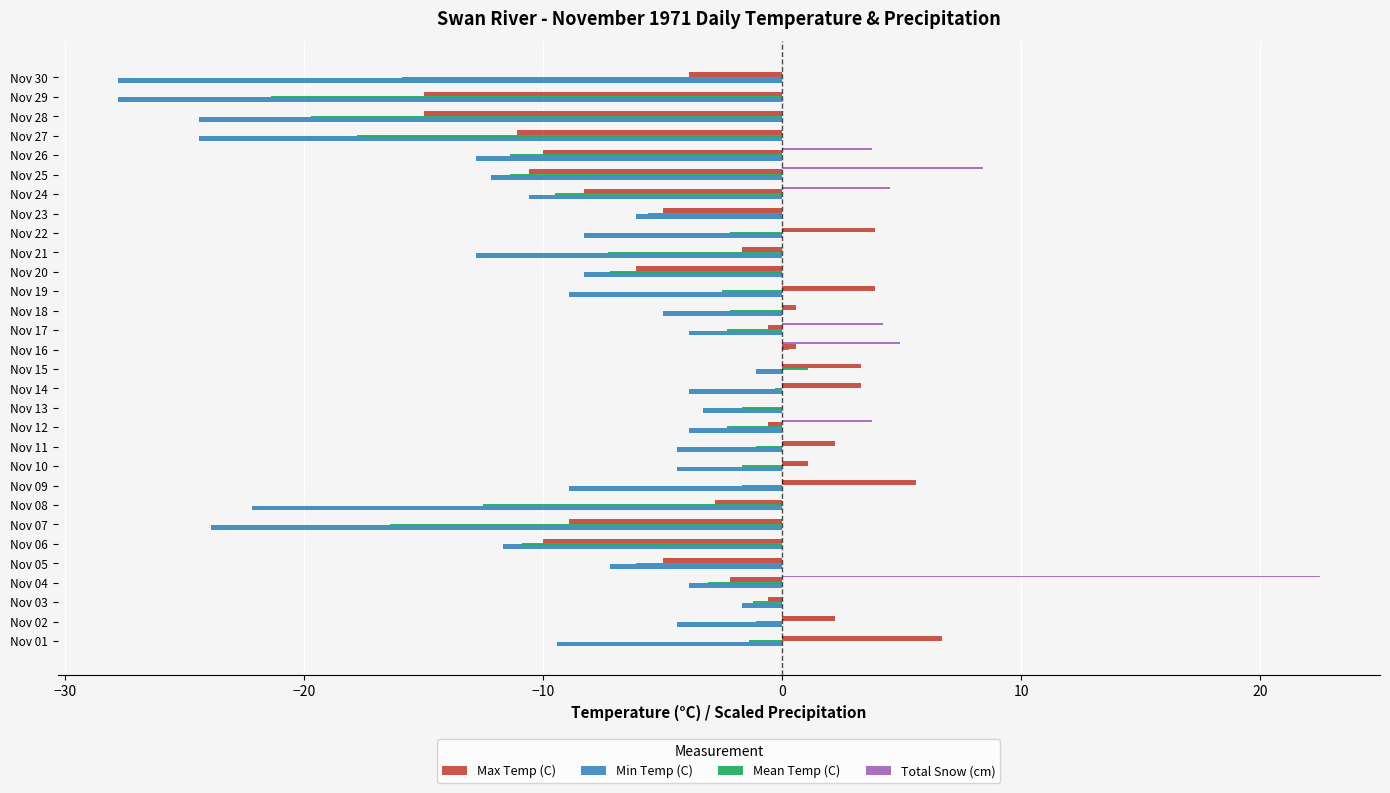

What is the maximum value shown in the chart?

22.5